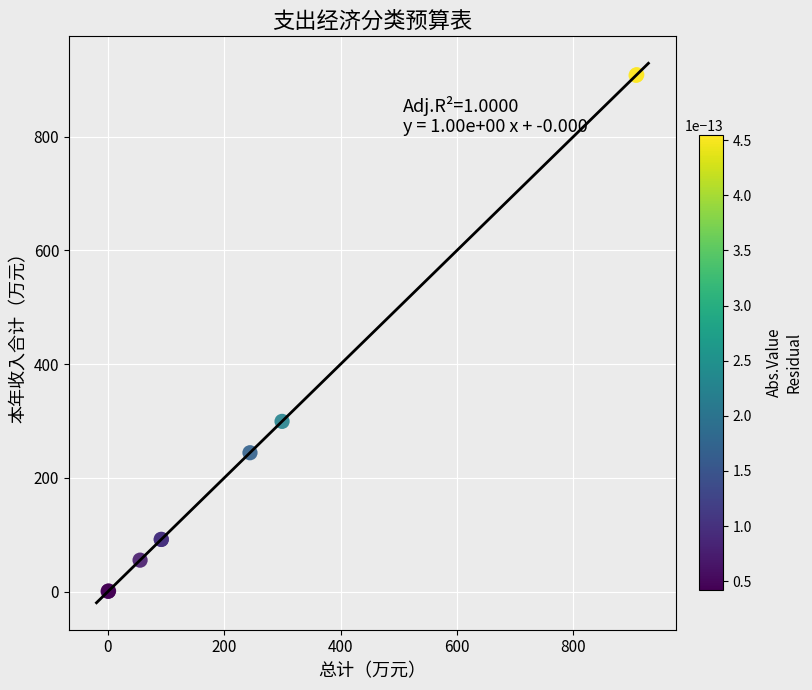

What Y value in the scatter plot is closest to 454?

299.2